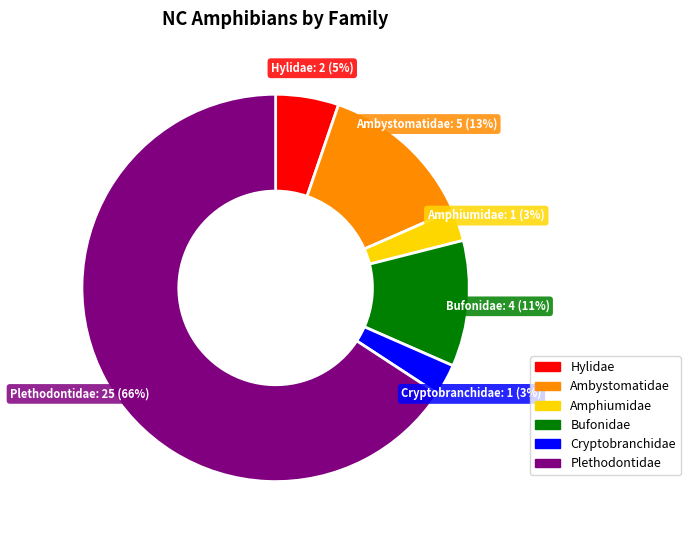

To the nearest percent, what is the average slice percentage?

17%